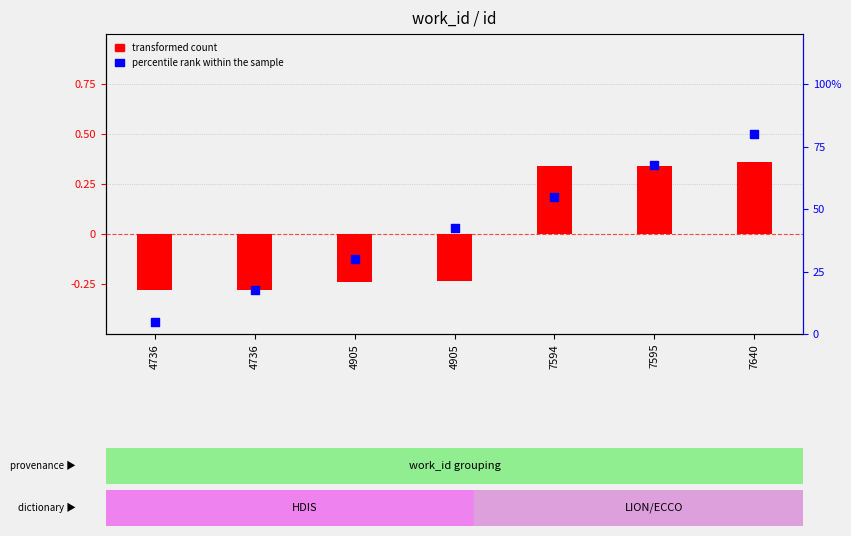

What is the total value across all series at 4736?

-0.2